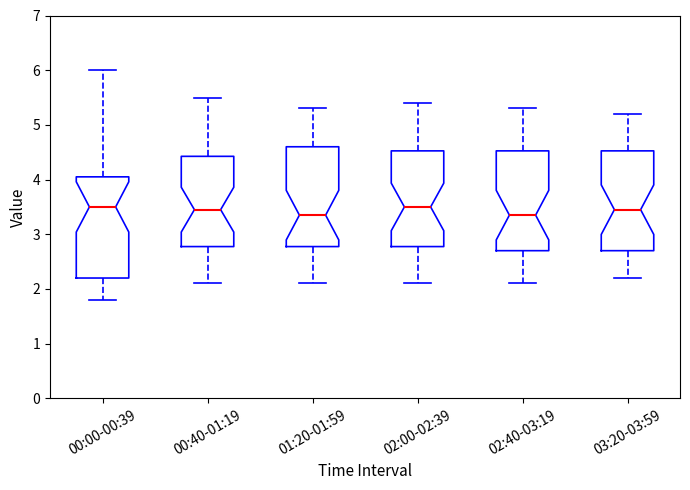

Reading left to right, transcribe this box plot: for each box, give where its median line is, the range the box spans, and where its two whiskers end, as read against the y-axis. The values are not printed on the chart, so give them approximately, as read against the axis.

00:00-00:39: median 3.5, box 2.2 to 4.1, whiskers 1.8 to 6.0
00:40-01:19: median 3.5, box 2.8 to 4.4, whiskers 2.1 to 5.5
01:20-01:59: median 3.4, box 2.8 to 4.6, whiskers 2.1 to 5.3
02:00-02:39: median 3.5, box 2.8 to 4.5, whiskers 2.1 to 5.4
02:40-03:19: median 3.4, box 2.7 to 4.5, whiskers 2.1 to 5.3
03:20-03:59: median 3.5, box 2.7 to 4.5, whiskers 2.2 to 5.2